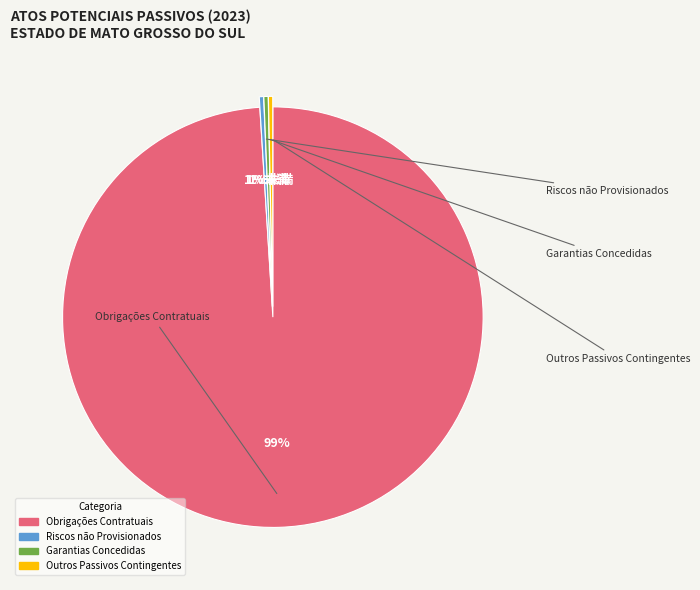

Count the number of slices in the pie.

4